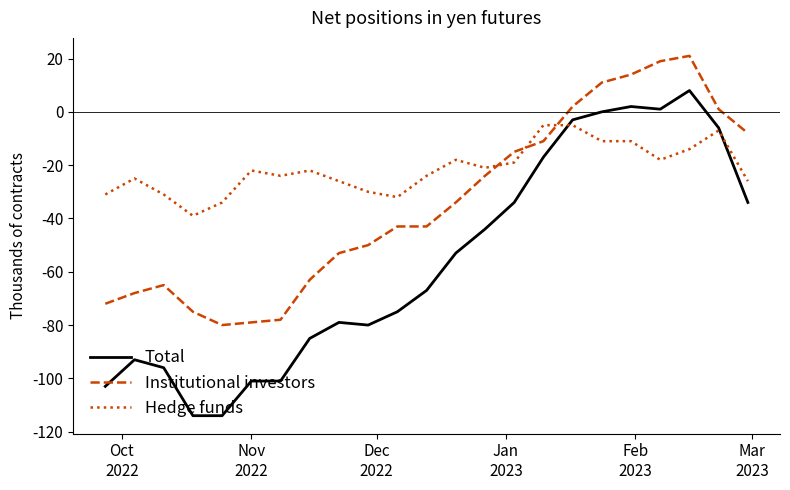

How many positive values does the Institutional investors series have?

6